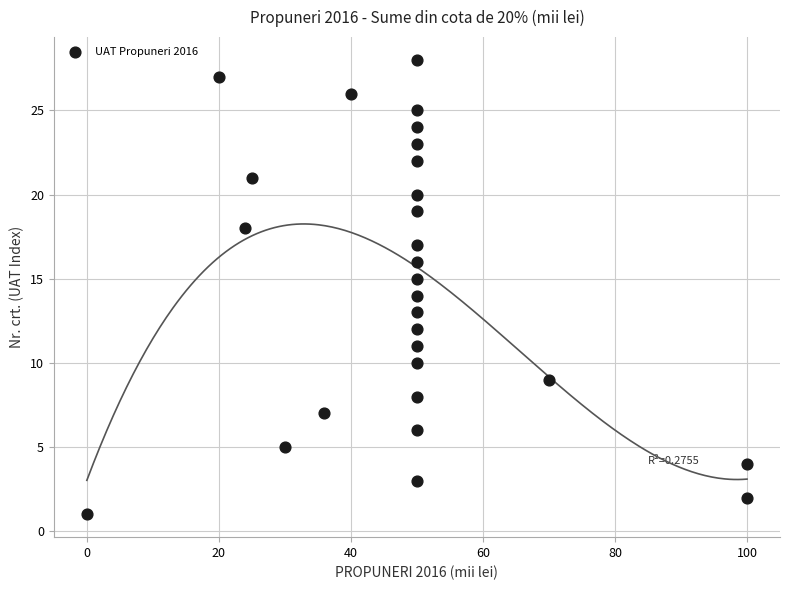

What is the range of X values (max minus min)?

100